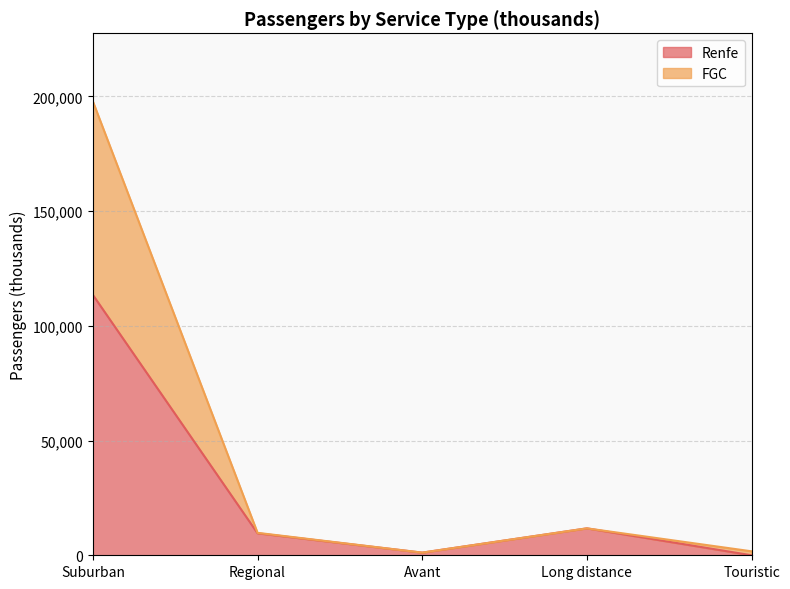

True or false: Renfe has more than 1 points higher than both neighbors.

False